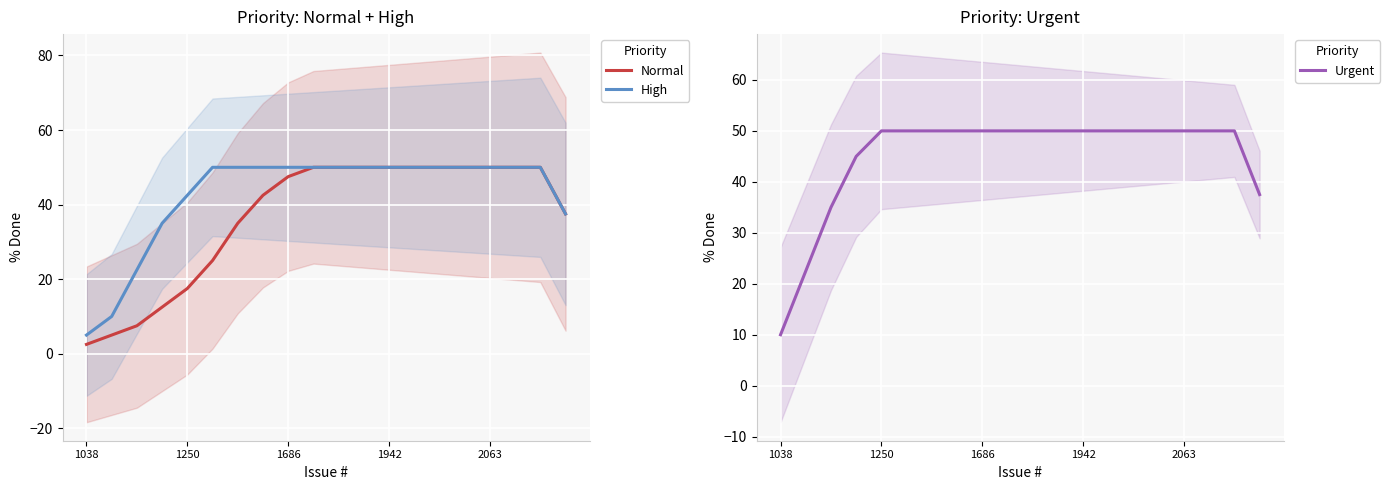

What is the maximum value for Normal?

50.0